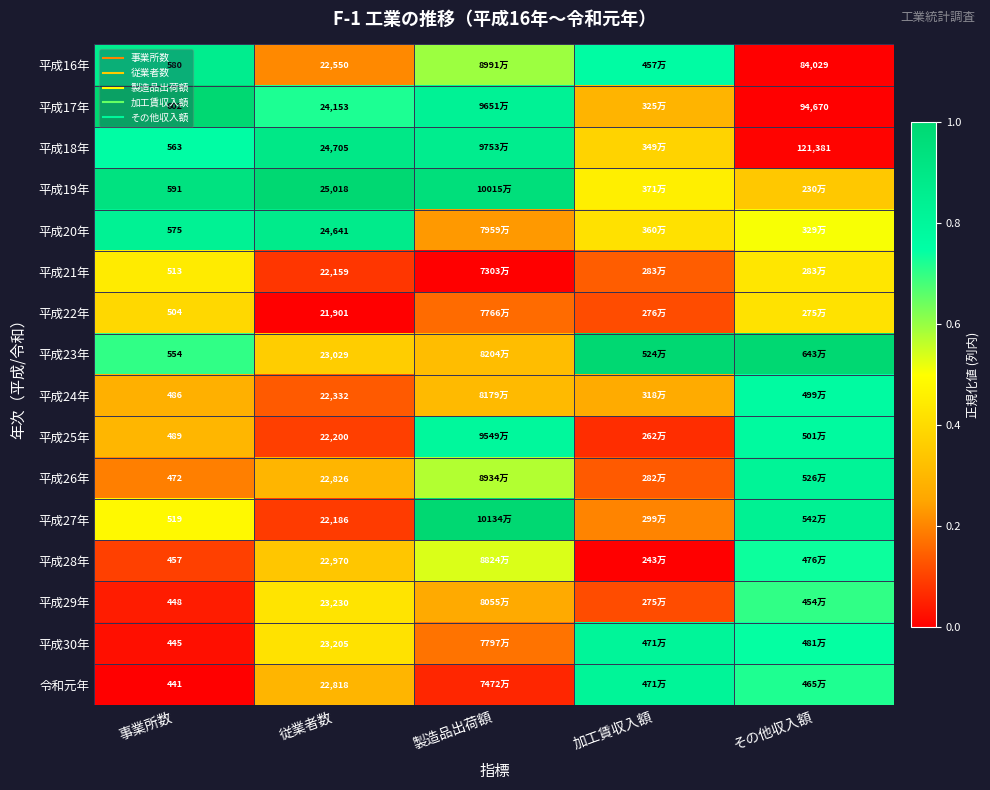

Is it true that 平成23年 equals 1.0 at 加工賃収入額?

True